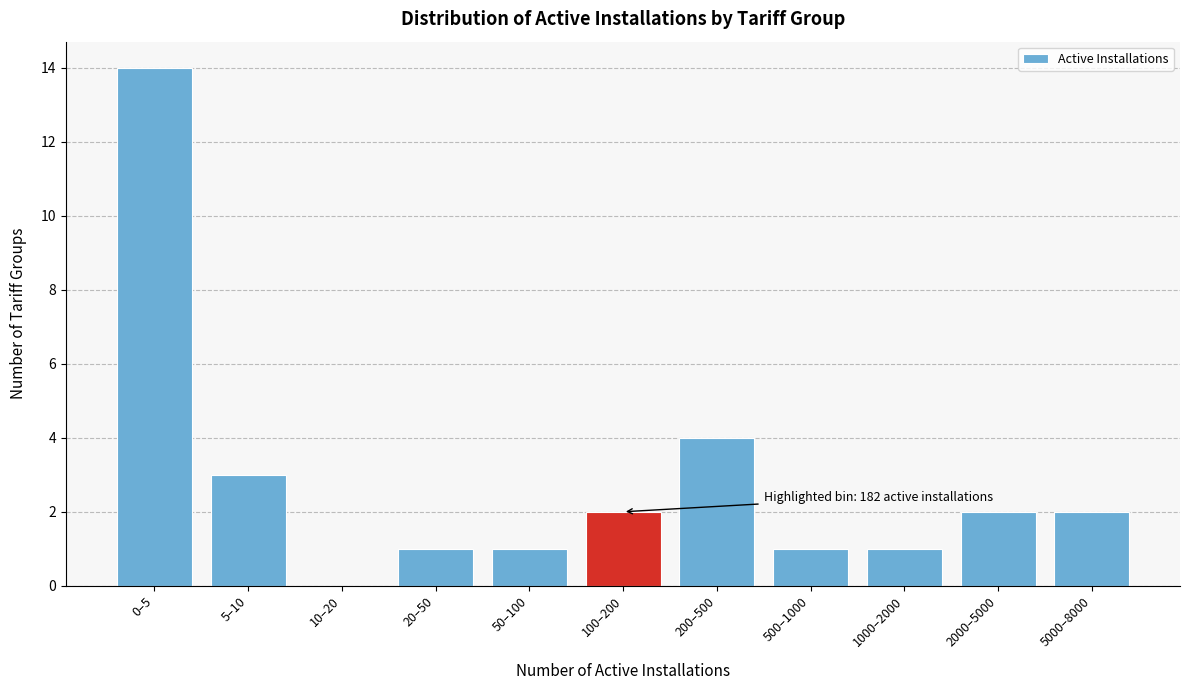

Reading left to right, extract all data points from this chart.

0–5=14	5–10=3	10–20=0	20–50=1	50–100=1	100–200=2	200–500=4	500–1000=1	1000–2000=1	2000–5000=2	5000–8000=2